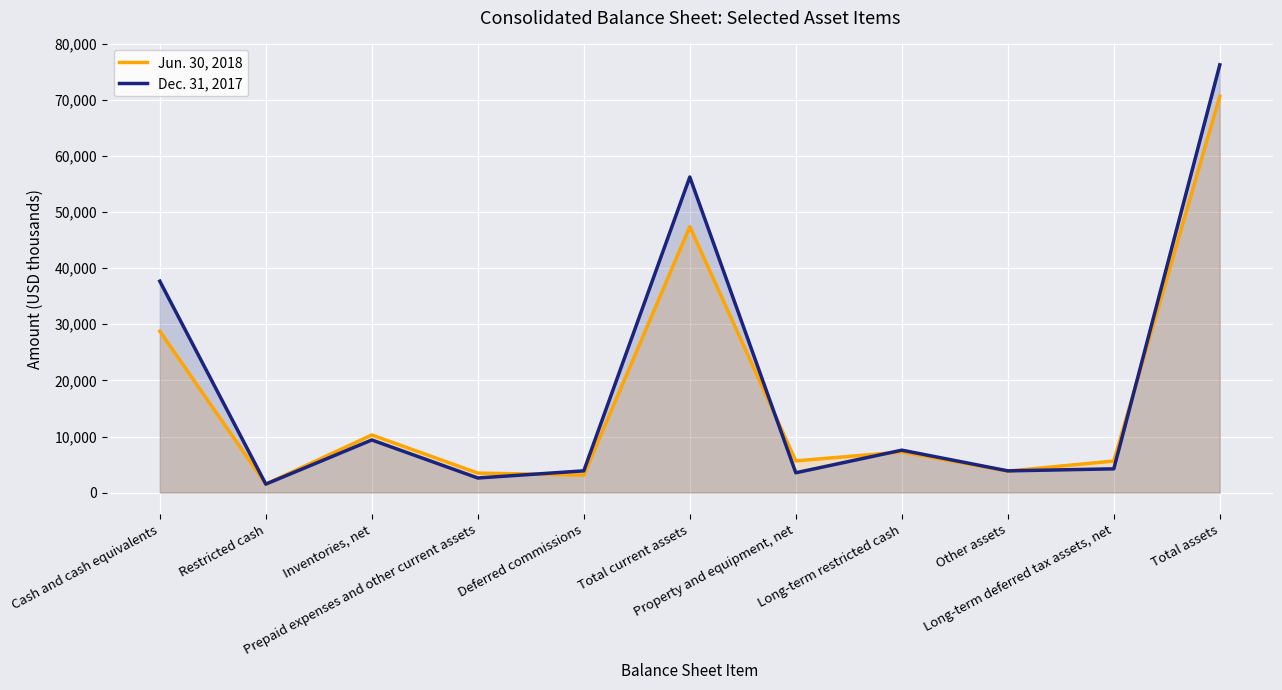

The Dec. 31, 2017 series shows 1514 at Restricted cash. True or false?

True